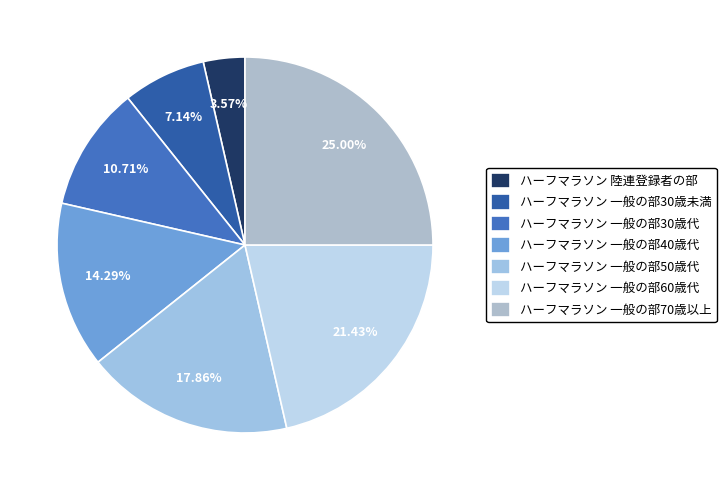

Which slice is the largest?

ハーフマラソン 一般の部70歳以上